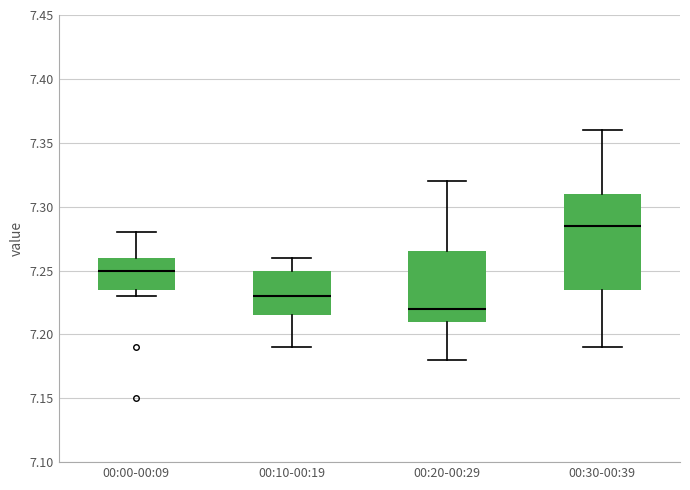

Reading left to right, transcribe this box plot: for each box, give where its median line is, the range the box spans, and where its two whiskers end, as read against the y-axis. The values are not printed on the chart, so give them approximately, as read against the axis.

00:00-00:09: median 7.250, box 7.235 to 7.260, whiskers 7.230 to 7.280
00:10-00:19: median 7.230, box 7.215 to 7.250, whiskers 7.190 to 7.260
00:20-00:29: median 7.220, box 7.210 to 7.265, whiskers 7.180 to 7.320
00:30-00:39: median 7.285, box 7.235 to 7.310, whiskers 7.190 to 7.360